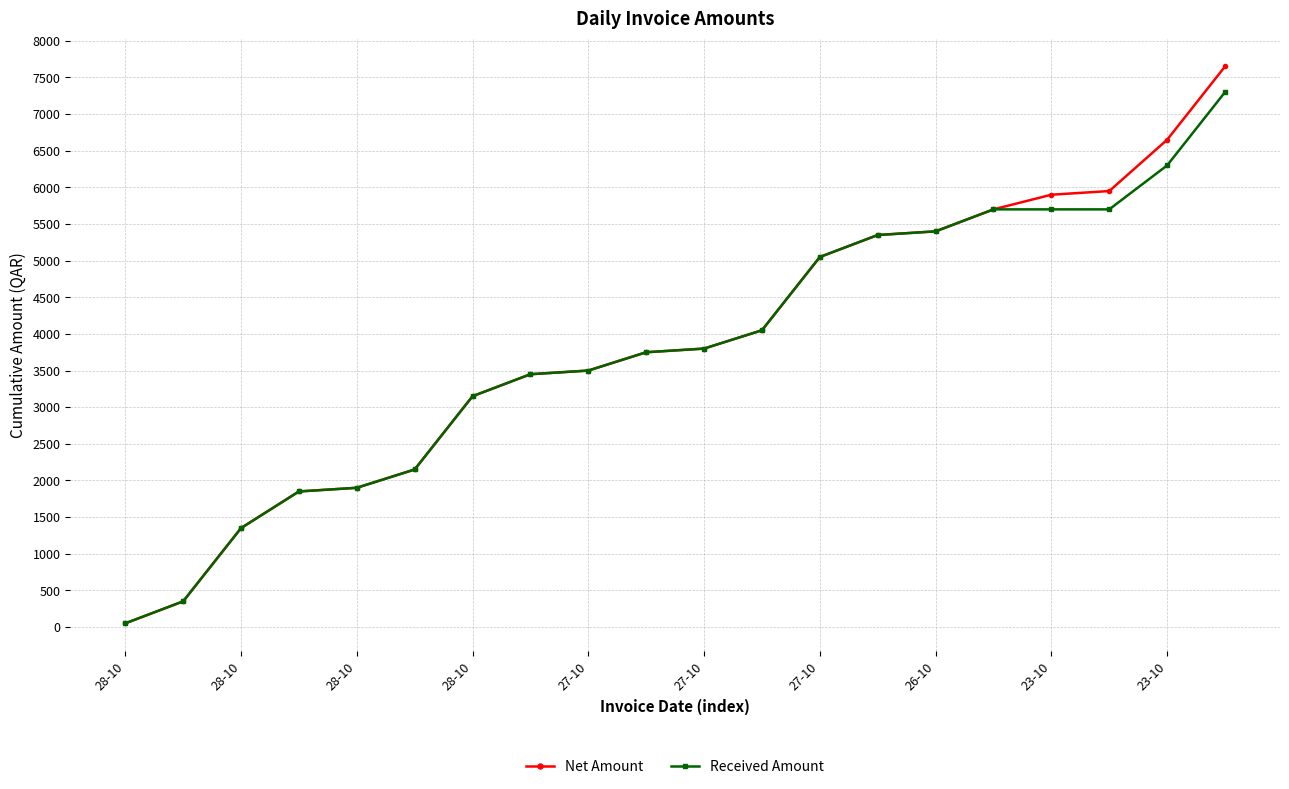

What are all the series names shown in the legend?

Net Amount, Received Amount